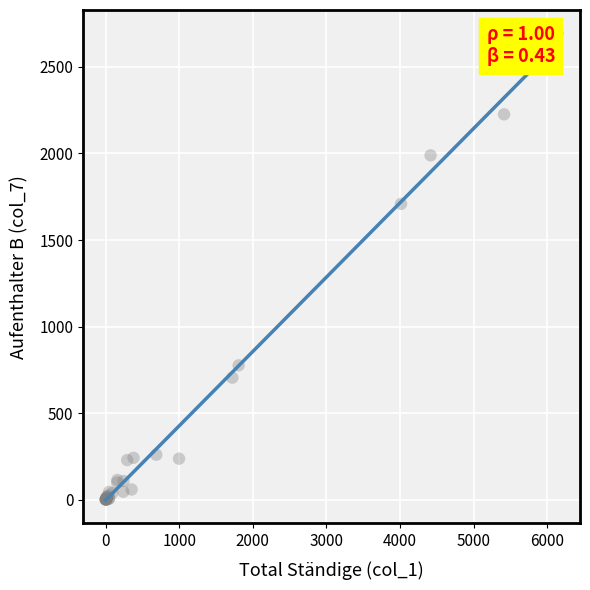

What Y value in the scatter plot is closest to 1347?

1709